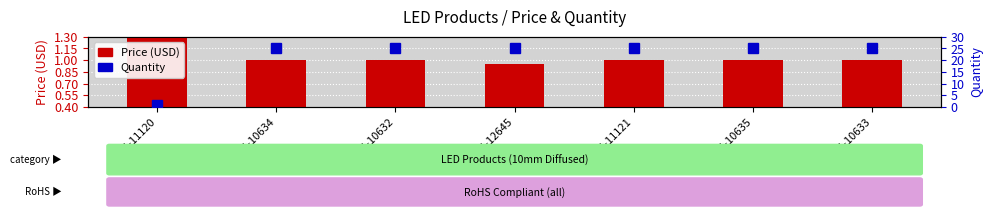

The value of Price (USD) at COM-12645 is 0.8. True or false?

False